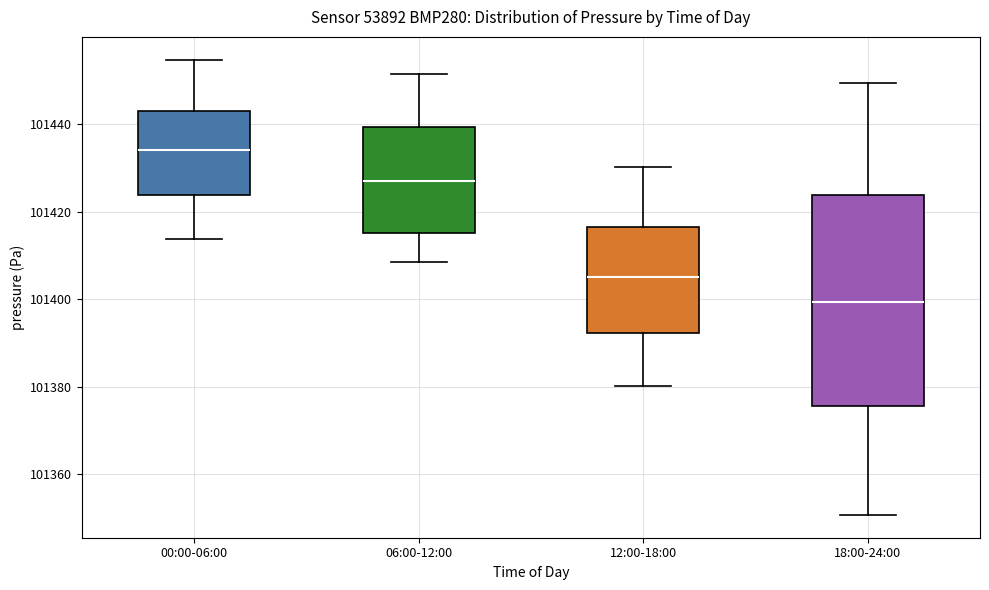

Comparing the boxes themselves (not the whiskers), which one is the tallest?

18:00-24:00